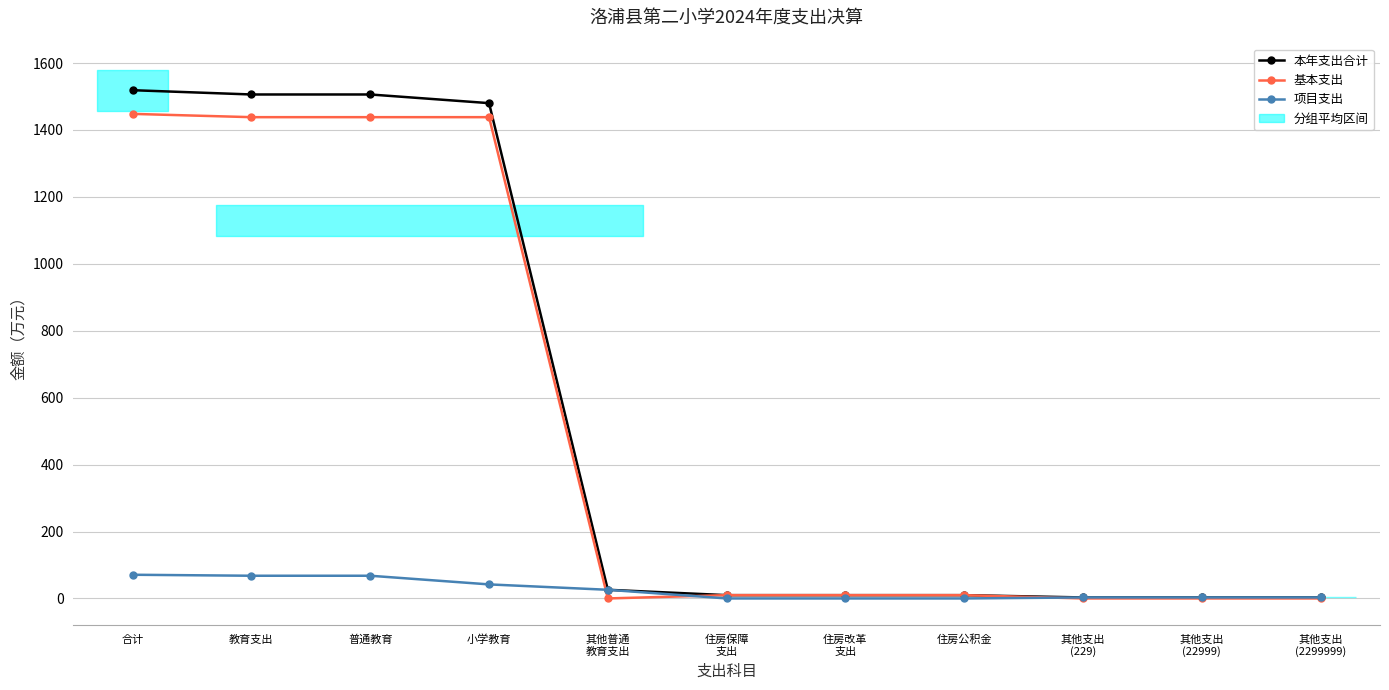

What are all the series names shown in the legend?

本年支出合计, 基本支出, 项目支出